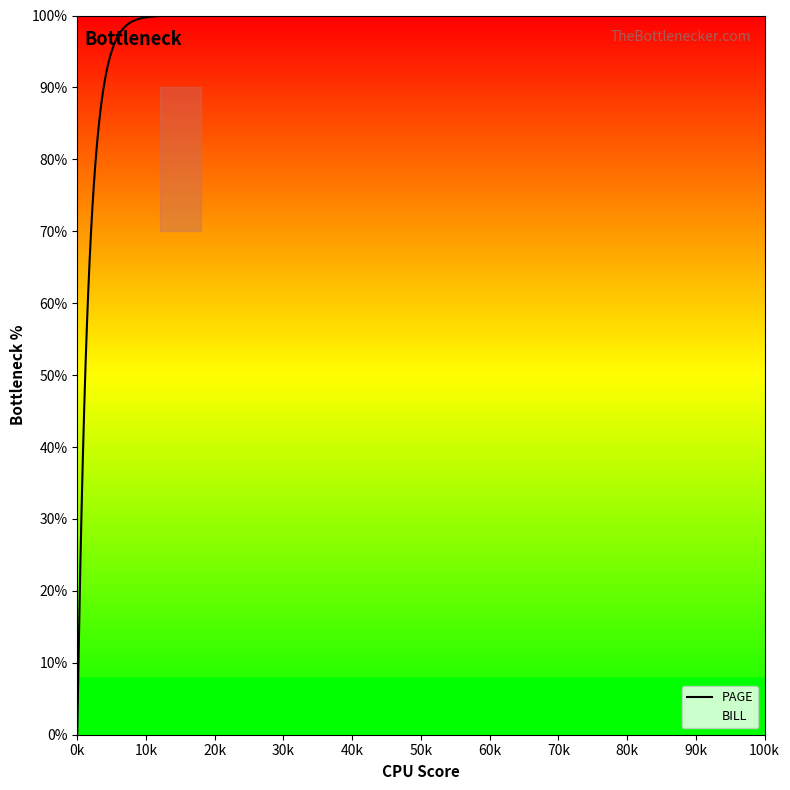

Does the chart have visible grid lines?

No